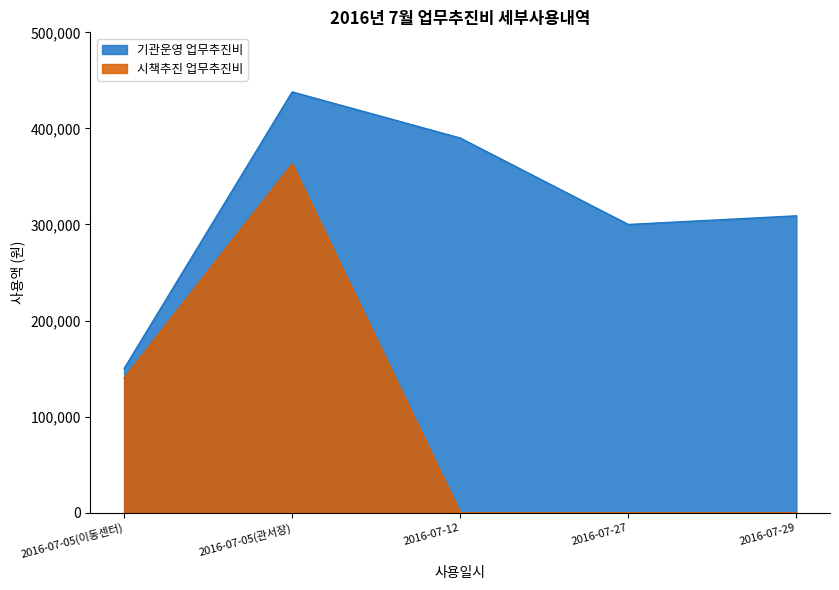

What is the sum of all 시책추진 업무추진비 values?

503000